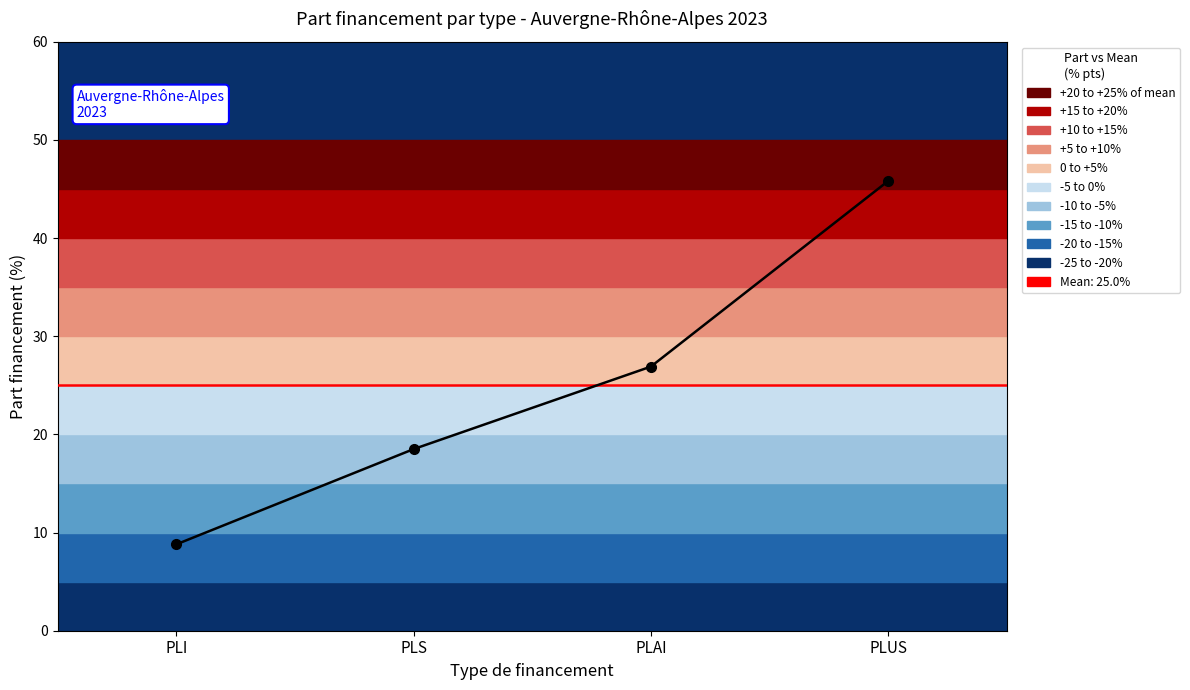

True or false: there are more than 1 points higher than both neighbors.

False